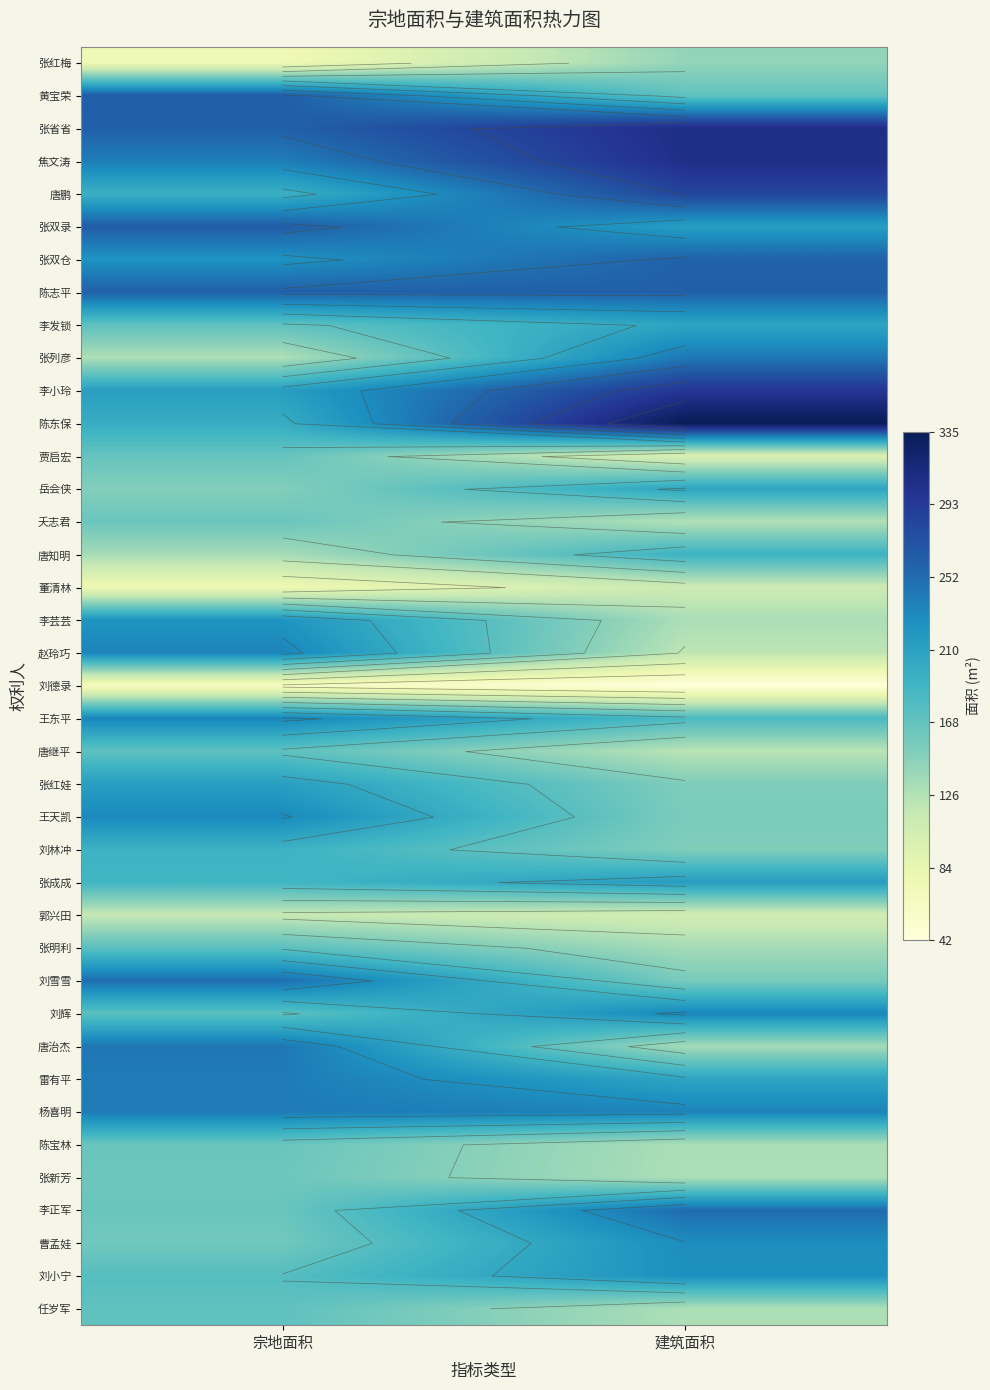

Rank the series by their maximum value, from lowest to highest.

刘德录, 董清林, 郭兴田, 张红梅, 张新芳, 夭志君, 陈宝林, 贾启宏, 任岁军, 唐继平, 张明利, 唐知明, 刘林冲, 岳会侠, 李发锁, 张红娃, 张成成, 李芸芸, 刘小宁, 曹孟娃, 王天凯, 刘辉, 王东平, 赵玲巧, 雷有平, 杨喜明, 张列彦, 唐治杰, 刘雪雪, 李正军, 张双仓, 陈志平, 黄宝荣, 张双录, 唐鹏, 李小玲, 焦文涛, 张省省, 陈东保